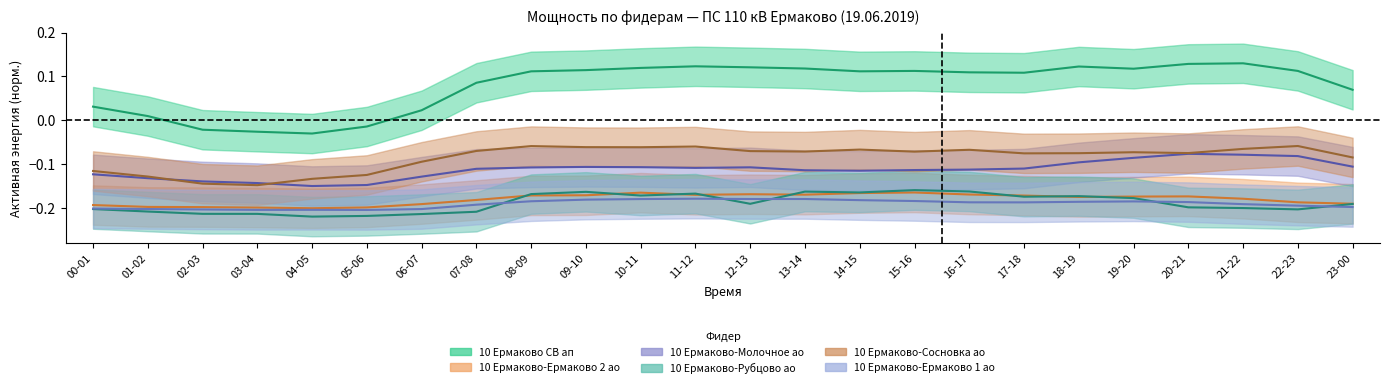

True or false: 10 Ермаково-Сосновка ао and 10 Ермаково-Молочное ао cross at least once.

True